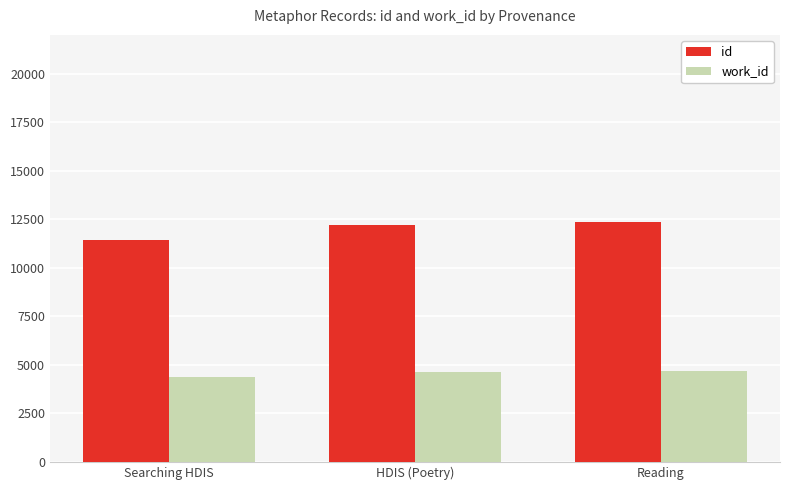

List the series in order of their overall mean, highest first.

id, work_id